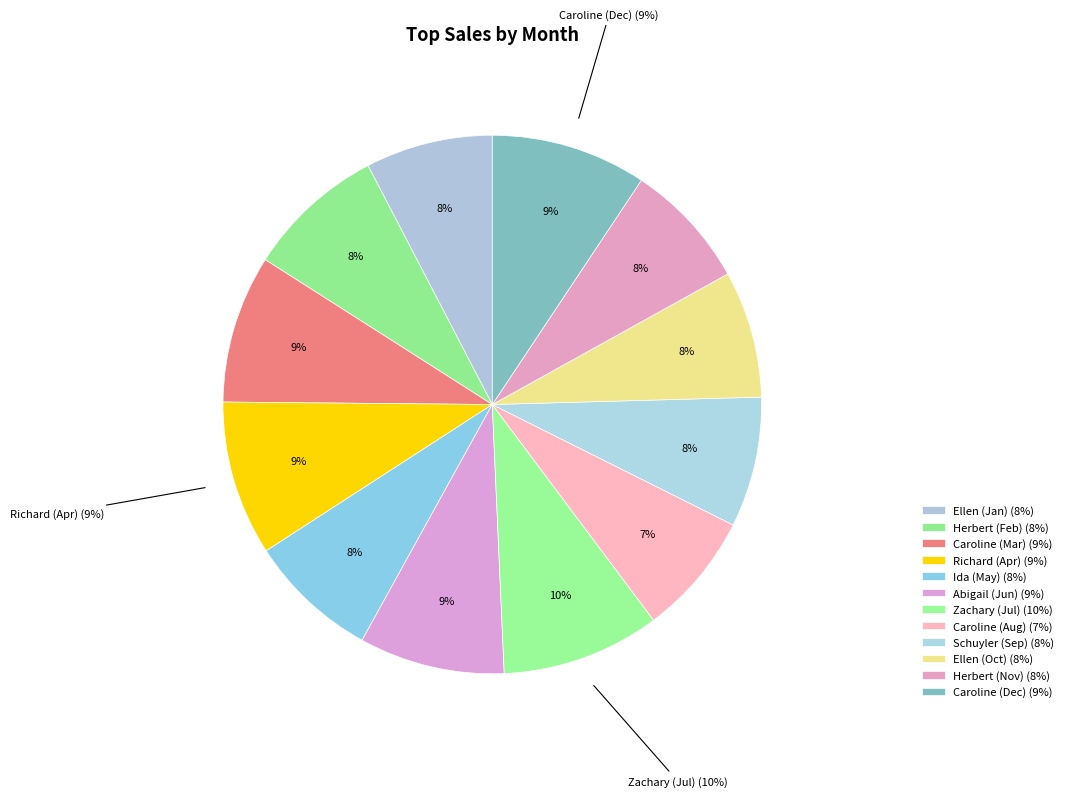

Combined, what portion of the pie is Richard (Apr) and Ellen (Jan)?

16.9%